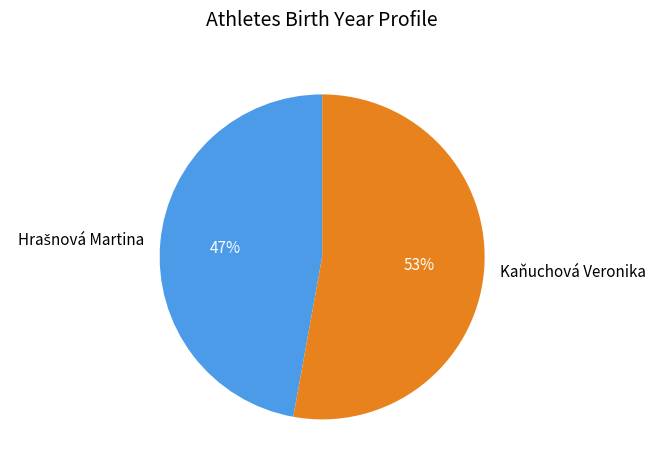

Is it true that Kaňuchová Veronika is 53% of the pie?

True